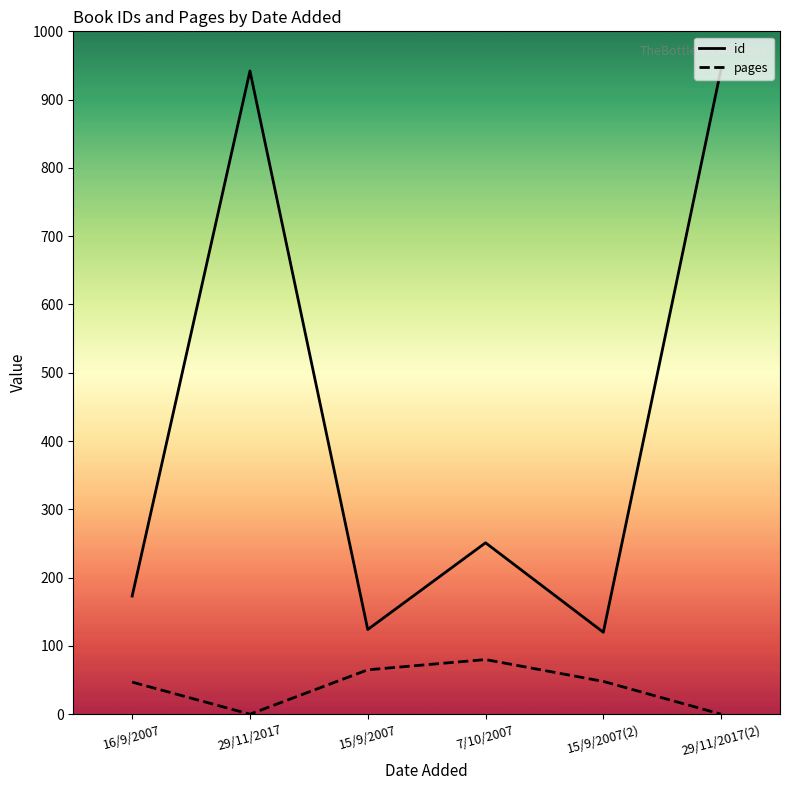

At 29/11/2017, list the series in order from largest to smallest.

id, pages